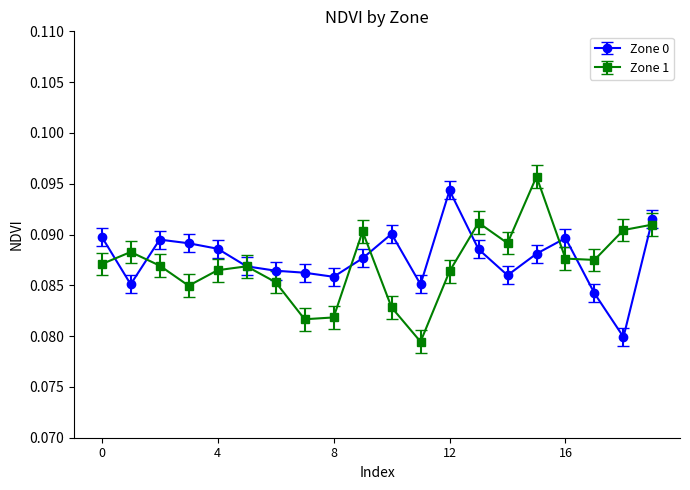

At how many categories does at least one series exceed 0?

20